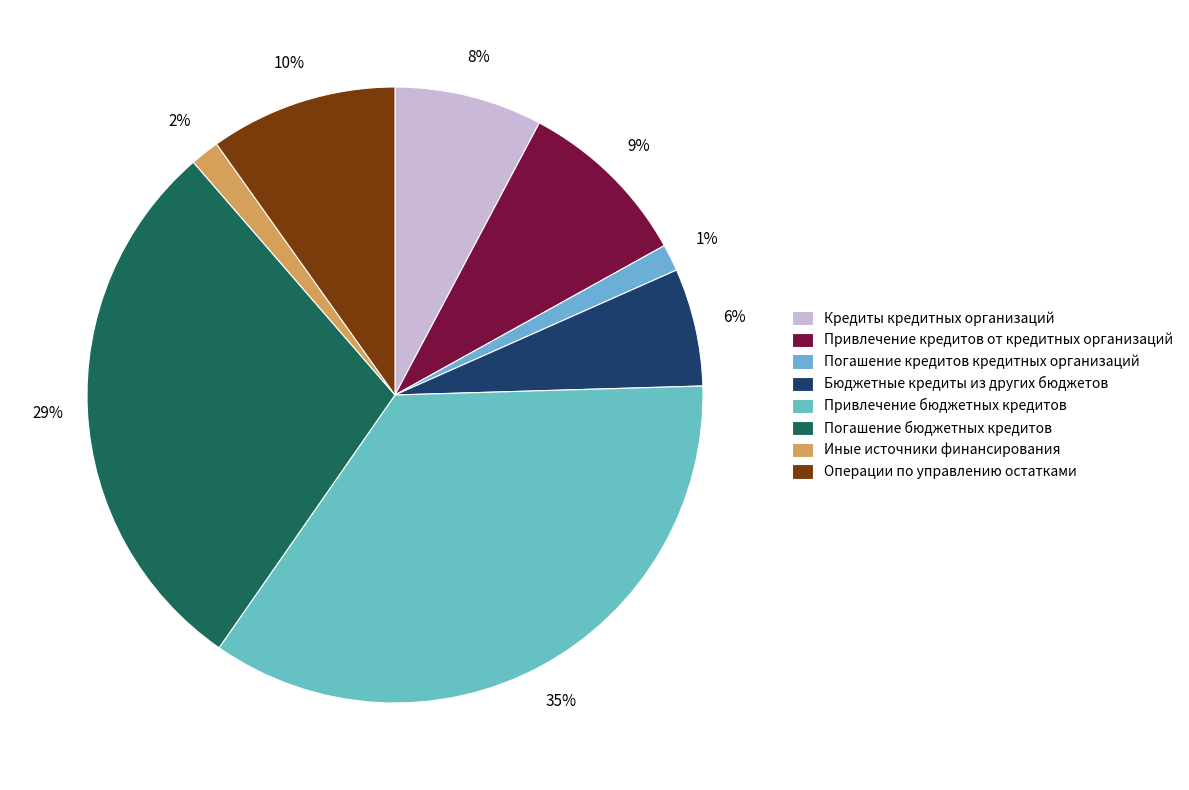

Rank the categories by value from lowest to highest.

Погашение кредитов кредитных организаций, Иные источники финансирования, Бюджетные кредиты из других бюджетов, Кредиты кредитных организаций, Привлечение кредитов от кредитных организаций, Операции по управлению остатками, Погашение бюджетных кредитов, Привлечение бюджетных кредитов